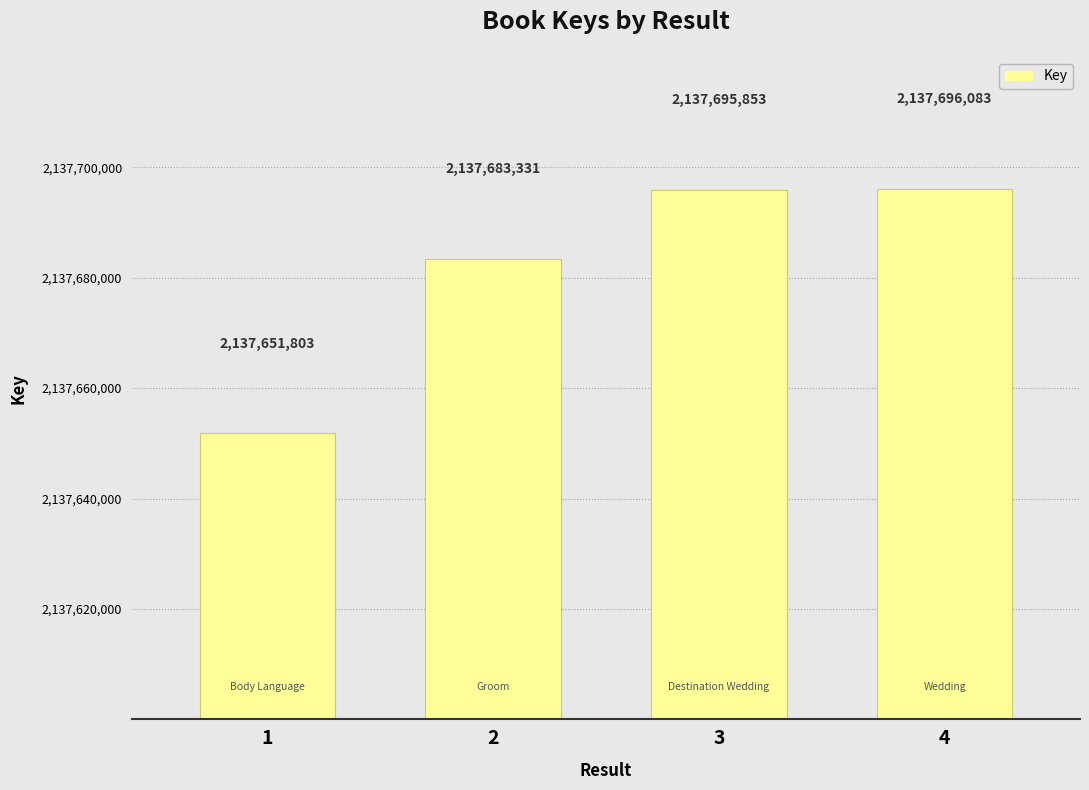

Reading right to left, list all the values displayed in this chart.

2137696083	2137695853	2137683331	2137651803